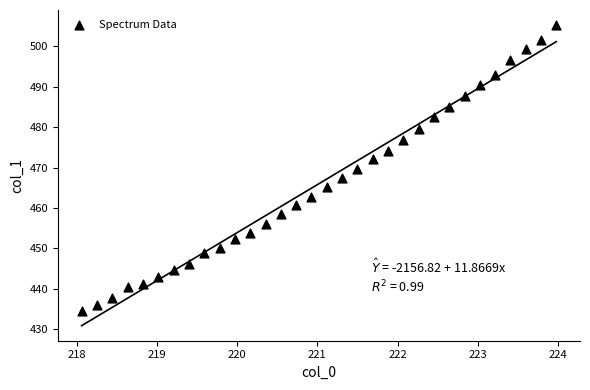

What is the range of X values (max minus min)?

5.9